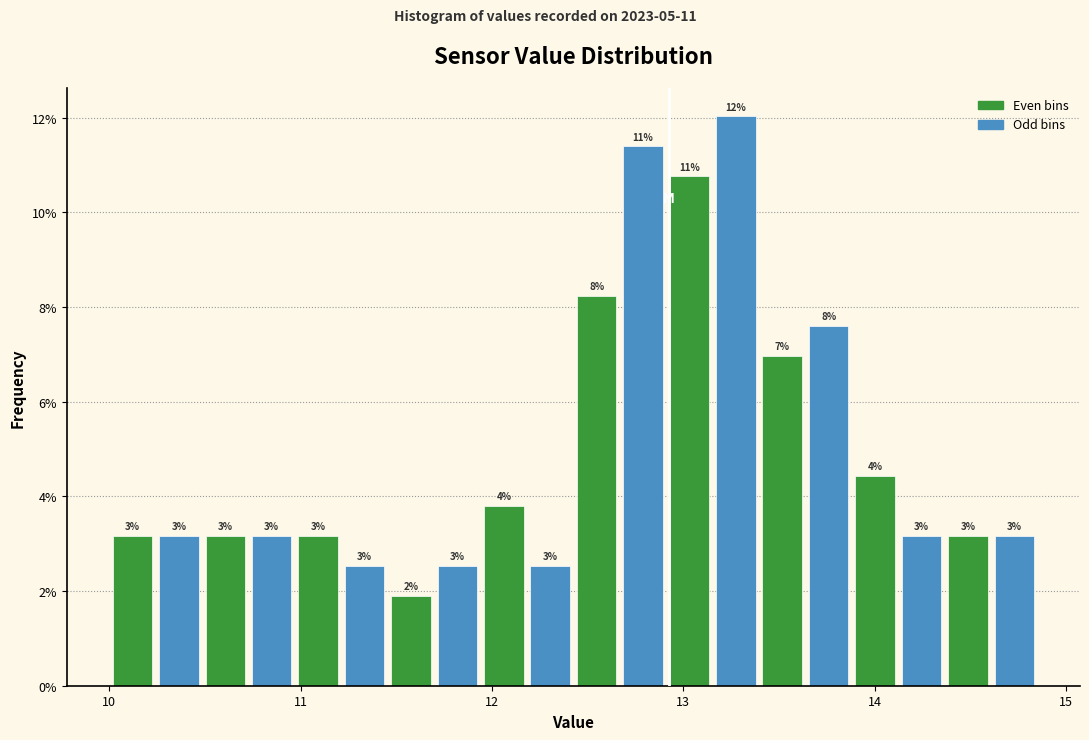

Around what value on the x-axis is the tallest bar? Give the approximate position of its centre, as read against the axis.

13.3